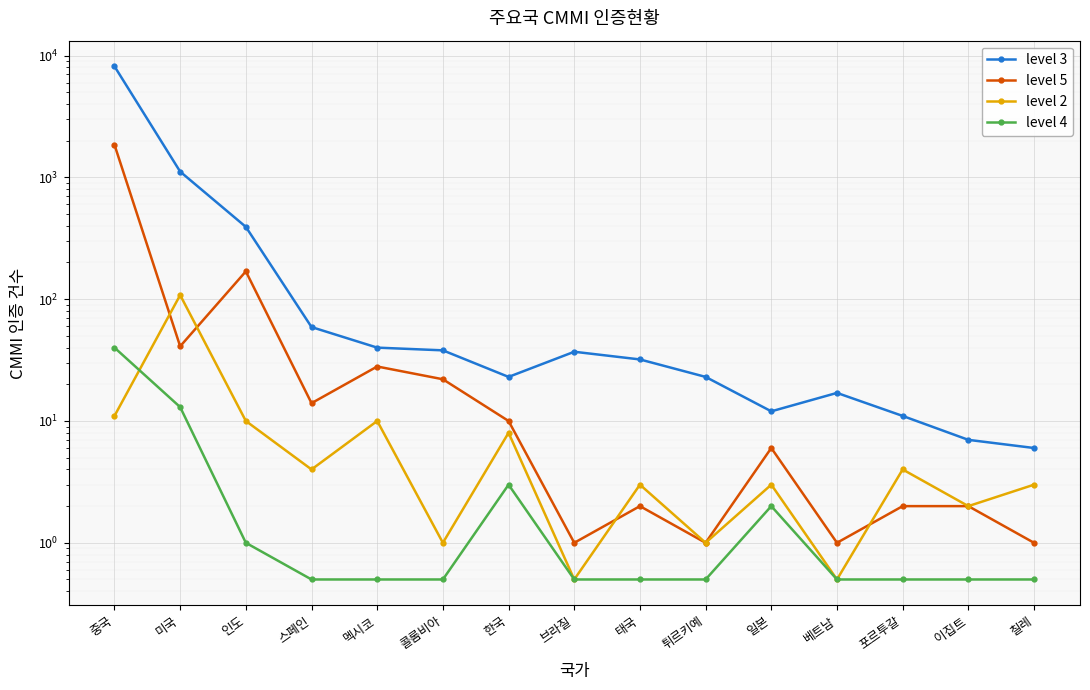

Where is level 4 nearest to the value 20?

미국